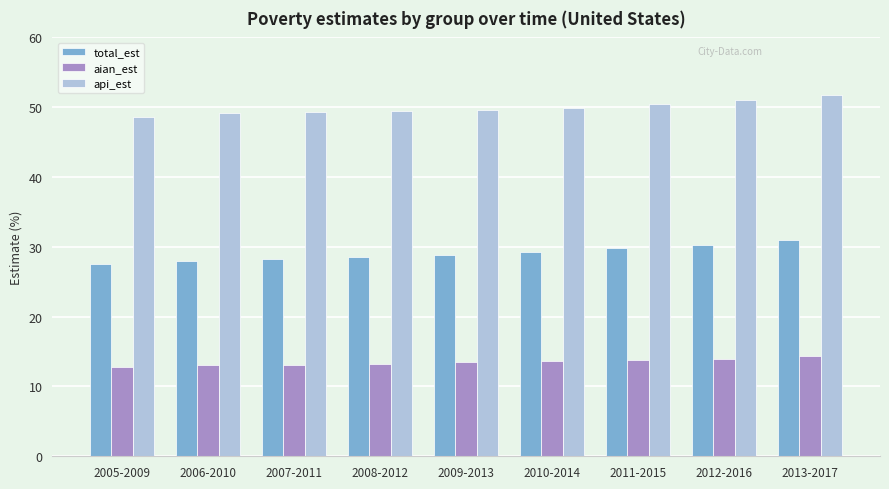

Rank the series by their maximum value, from highest to lowest.

api_est, total_est, aian_est